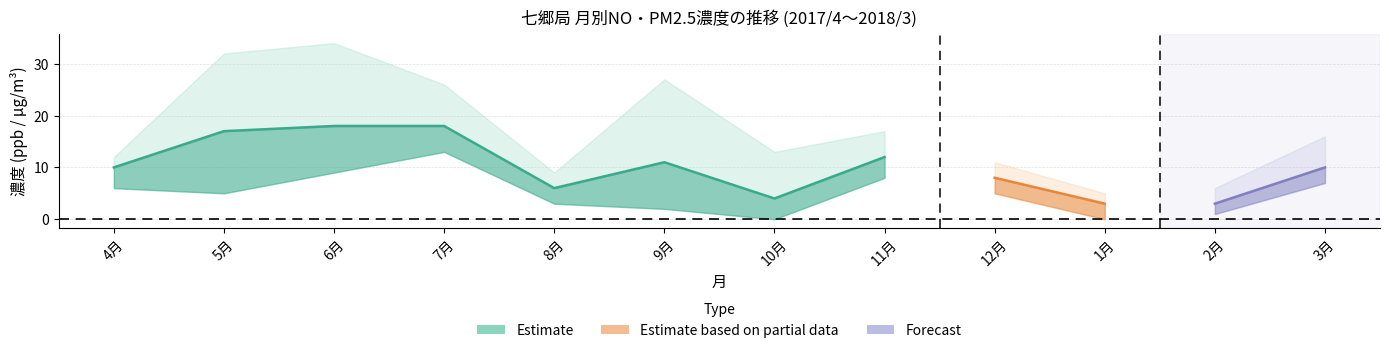

What position from the left is 9月?

6